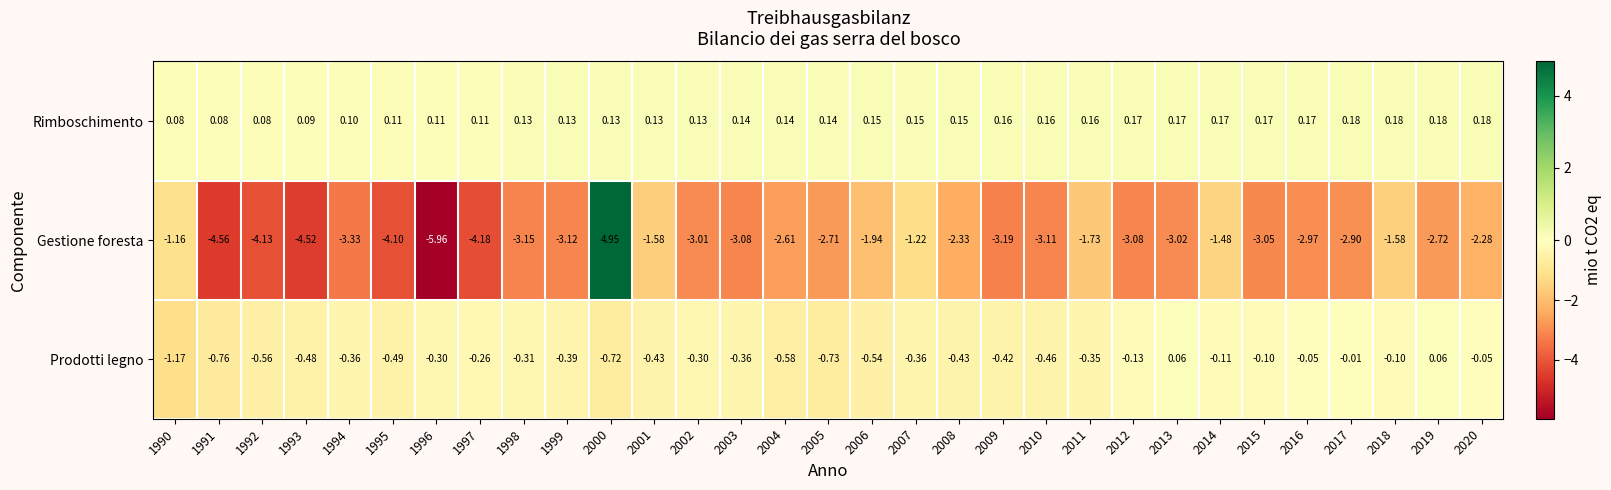

How many values in Gestione foresta are below zero?

30